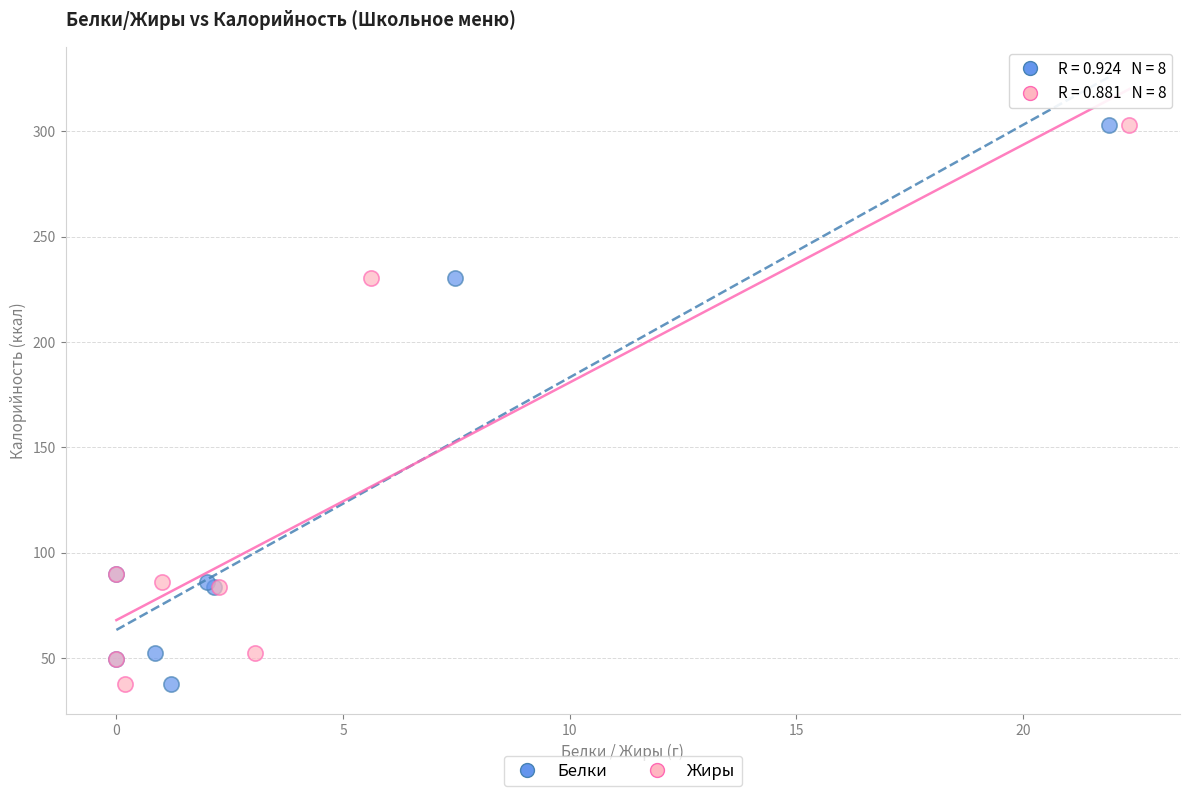

What are all the series names shown in the legend?

Белки, Жиры